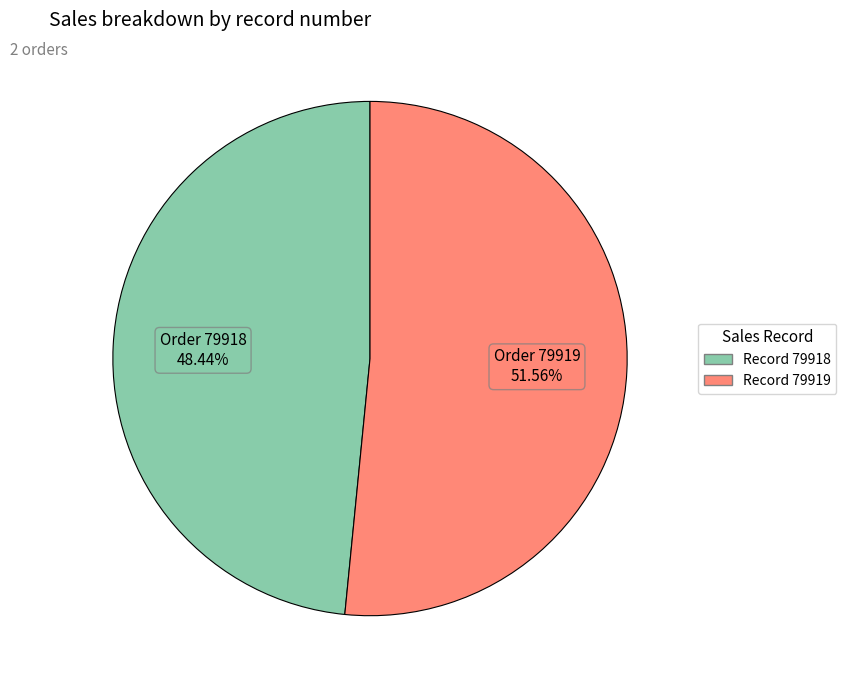

Which category has the smallest portion of the pie?

79918